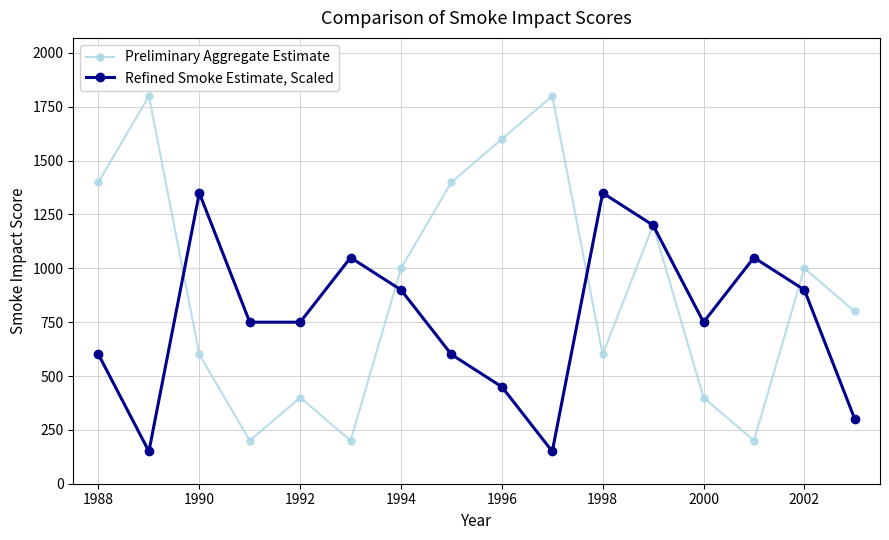

How many data points does each series have?

16